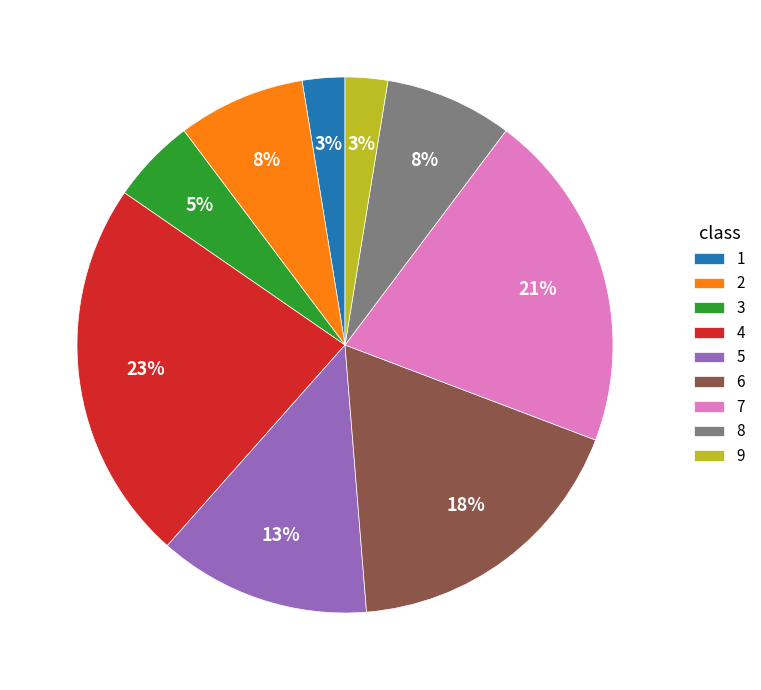

To the nearest percent, what is the average slice percentage?

11%